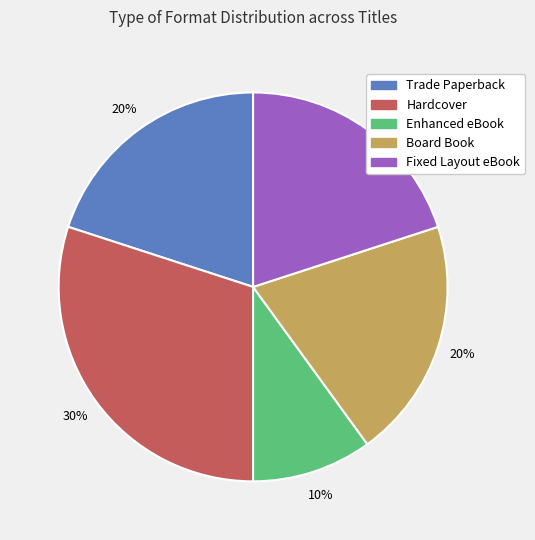

Which category has the biggest portion of the pie?

Hardcover